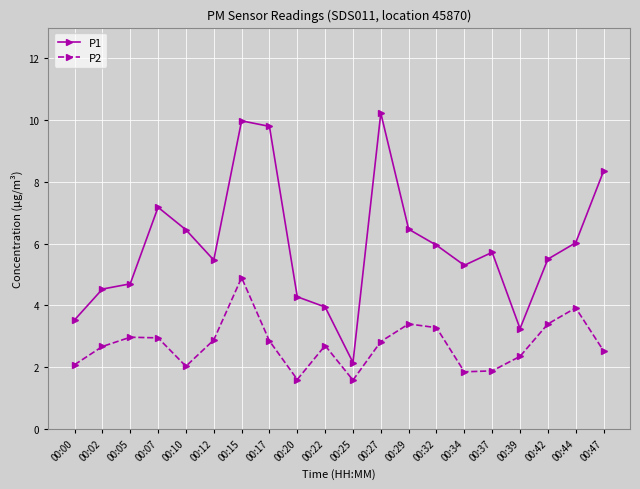

True or false: P2 and P1 cross at least once.

False